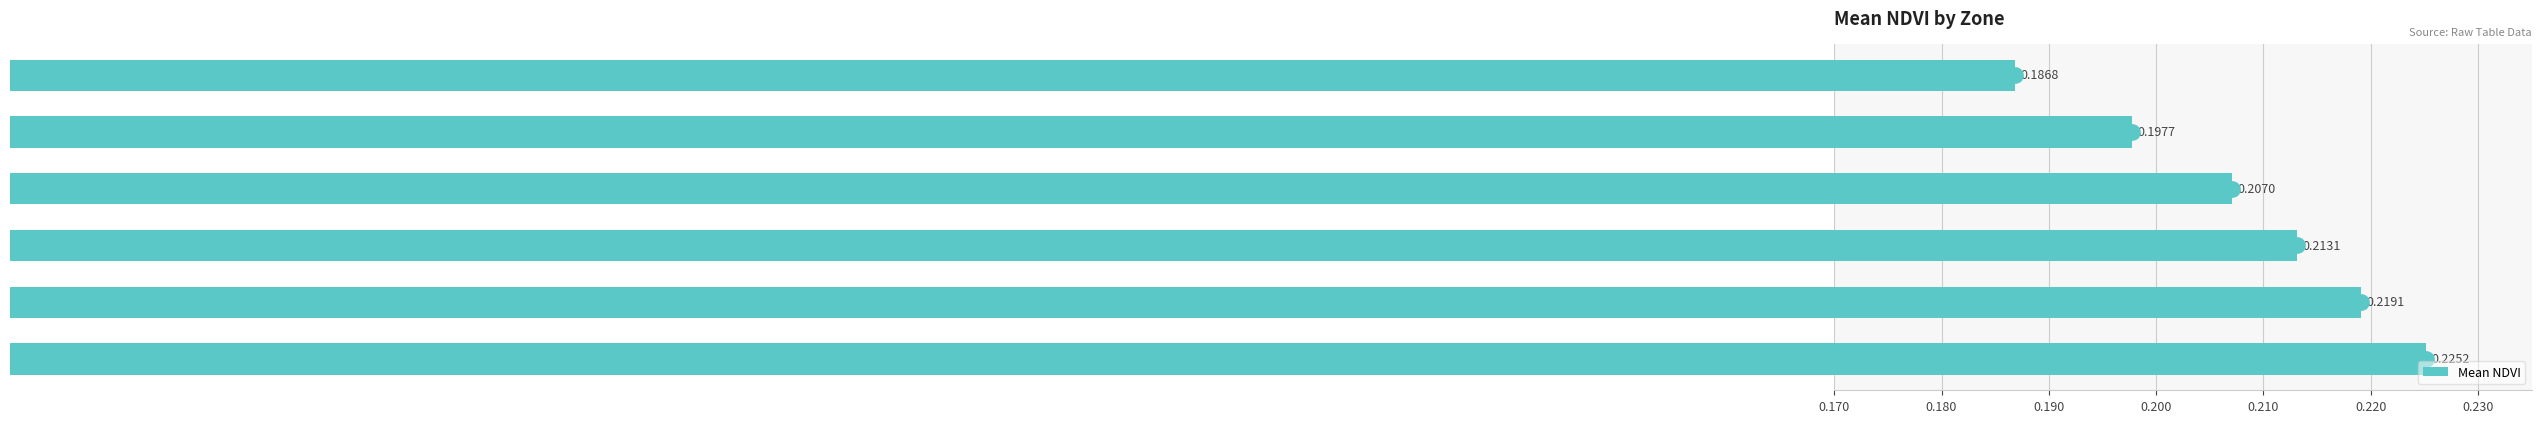

Which category has the highest value across all series?

Zone 7